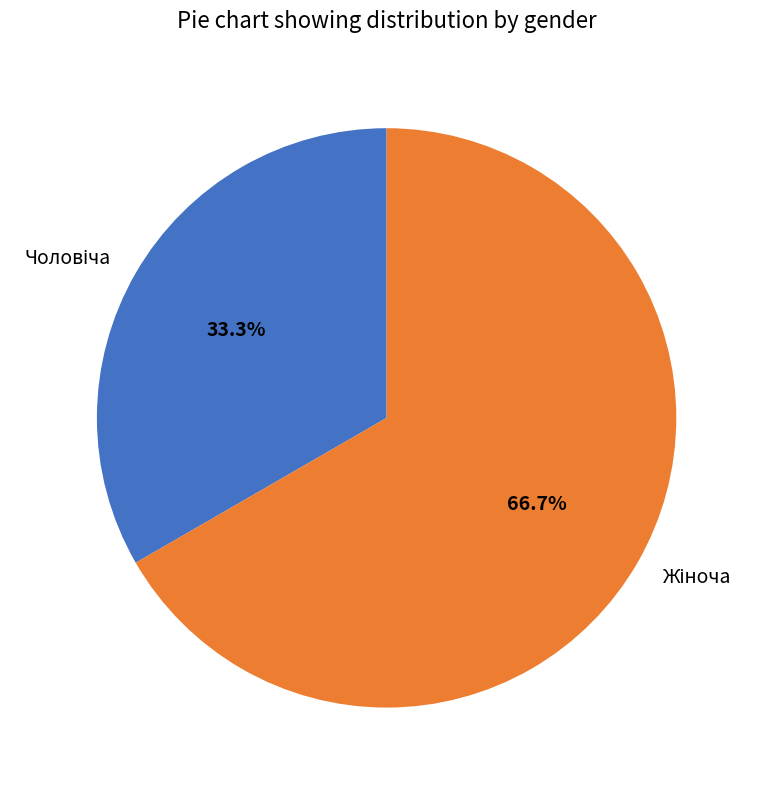

Does any single category account for the majority?

Yes